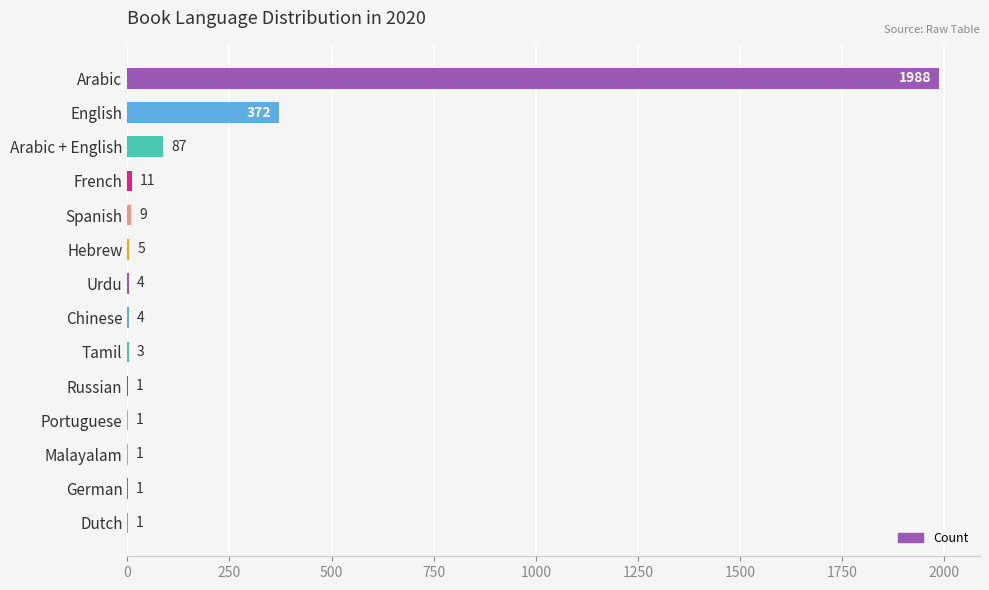

What is the sum of the values at Arabic + English and Dutch?

88